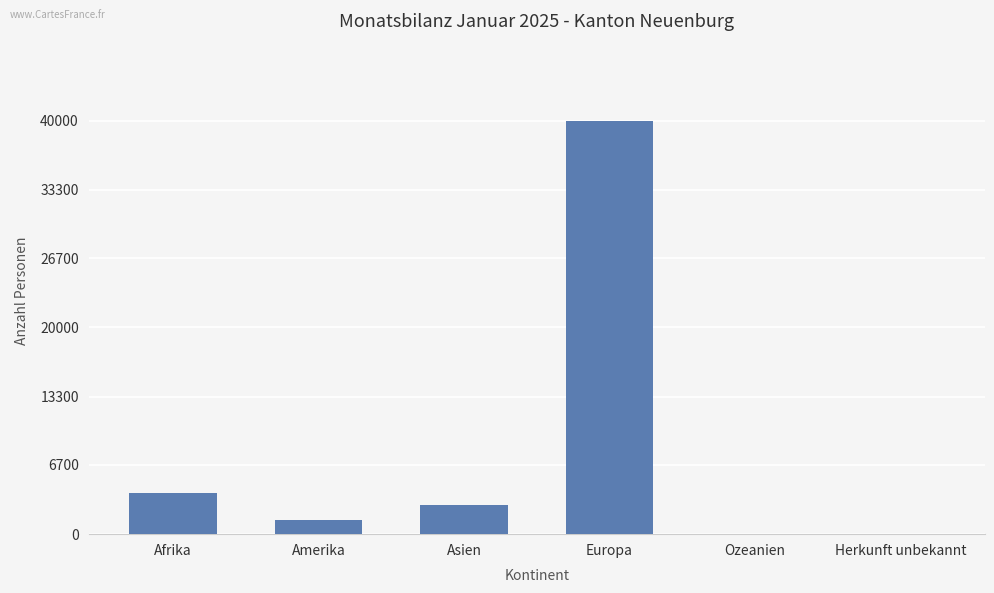

What is the difference between the values at Afrika and Europa?

35960